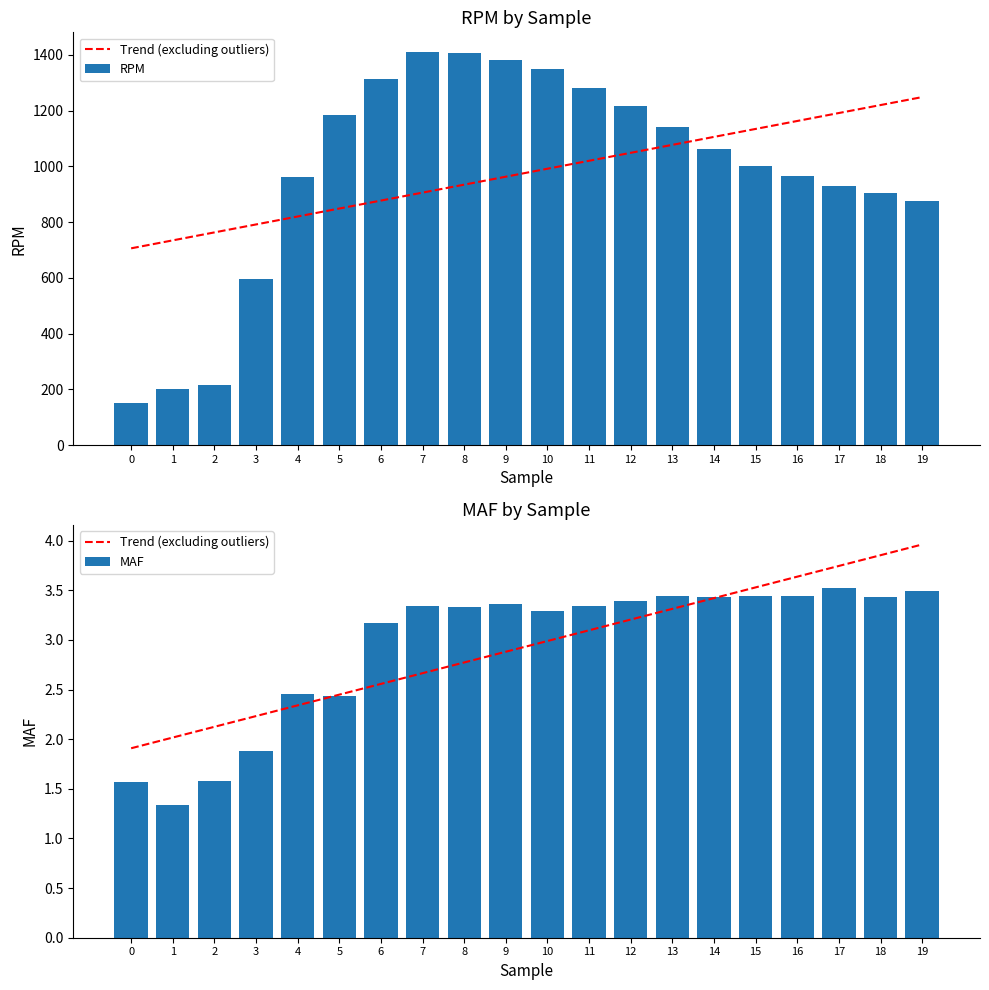

Which category has the highest value across all series?

7